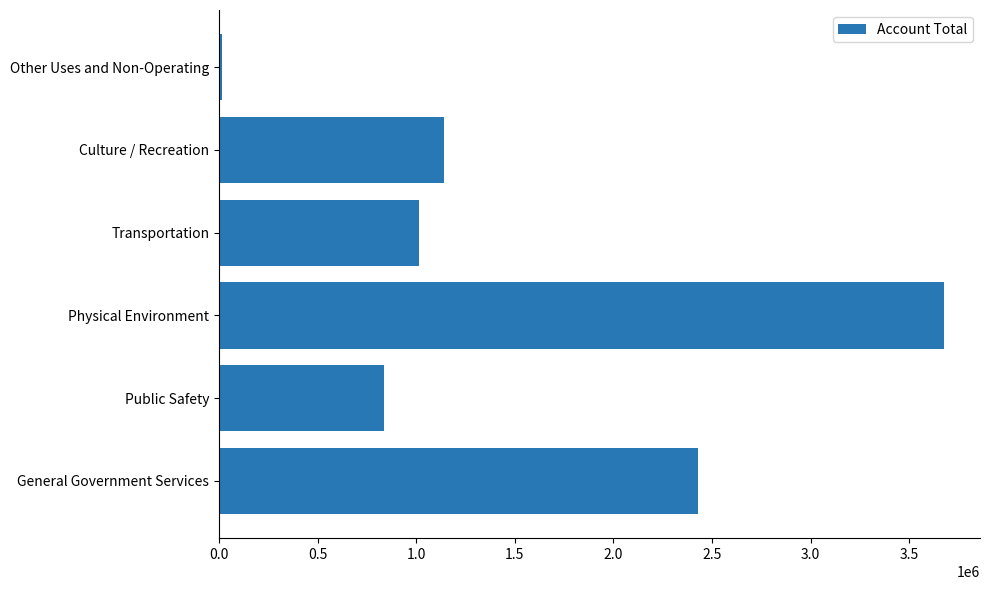

List the labels in order of value, smallest first.

Other Uses and Non-Operating, Public Safety, Transportation, Culture / Recreation, General Government Services, Physical Environment